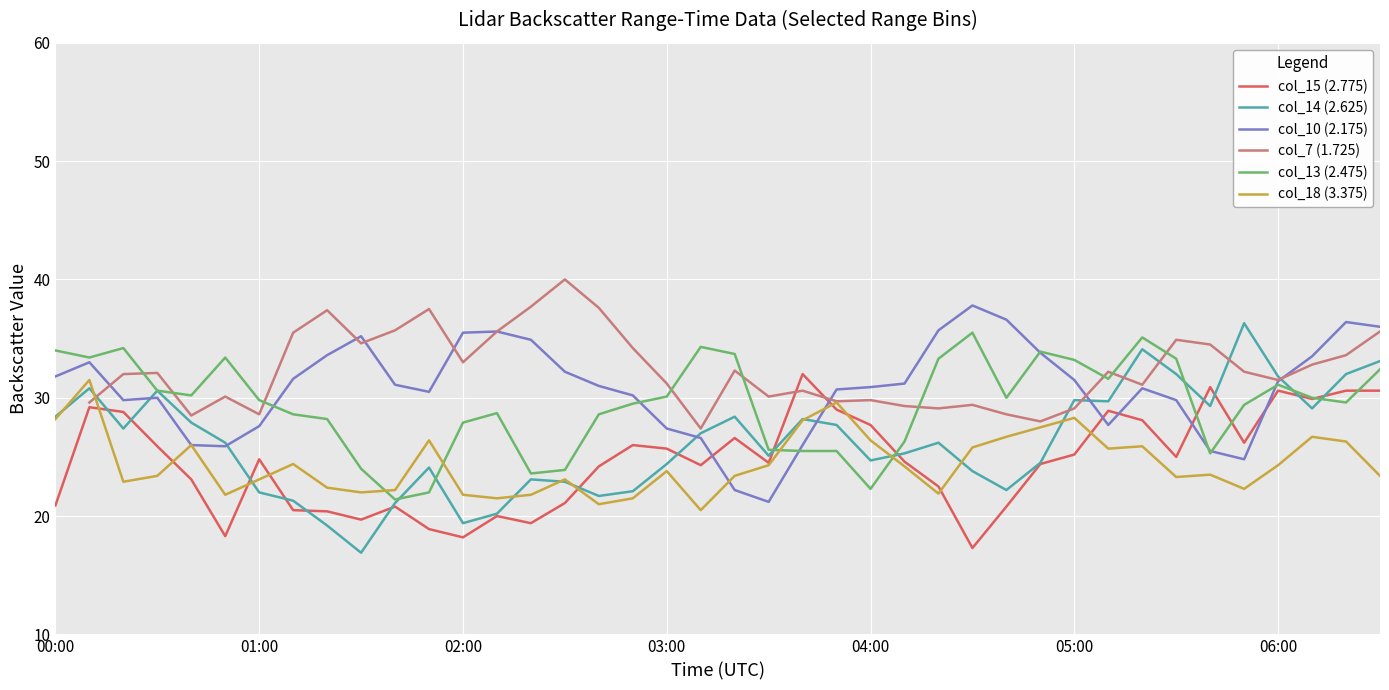

Which series has the widest spread of values?

col_14 (2.625)